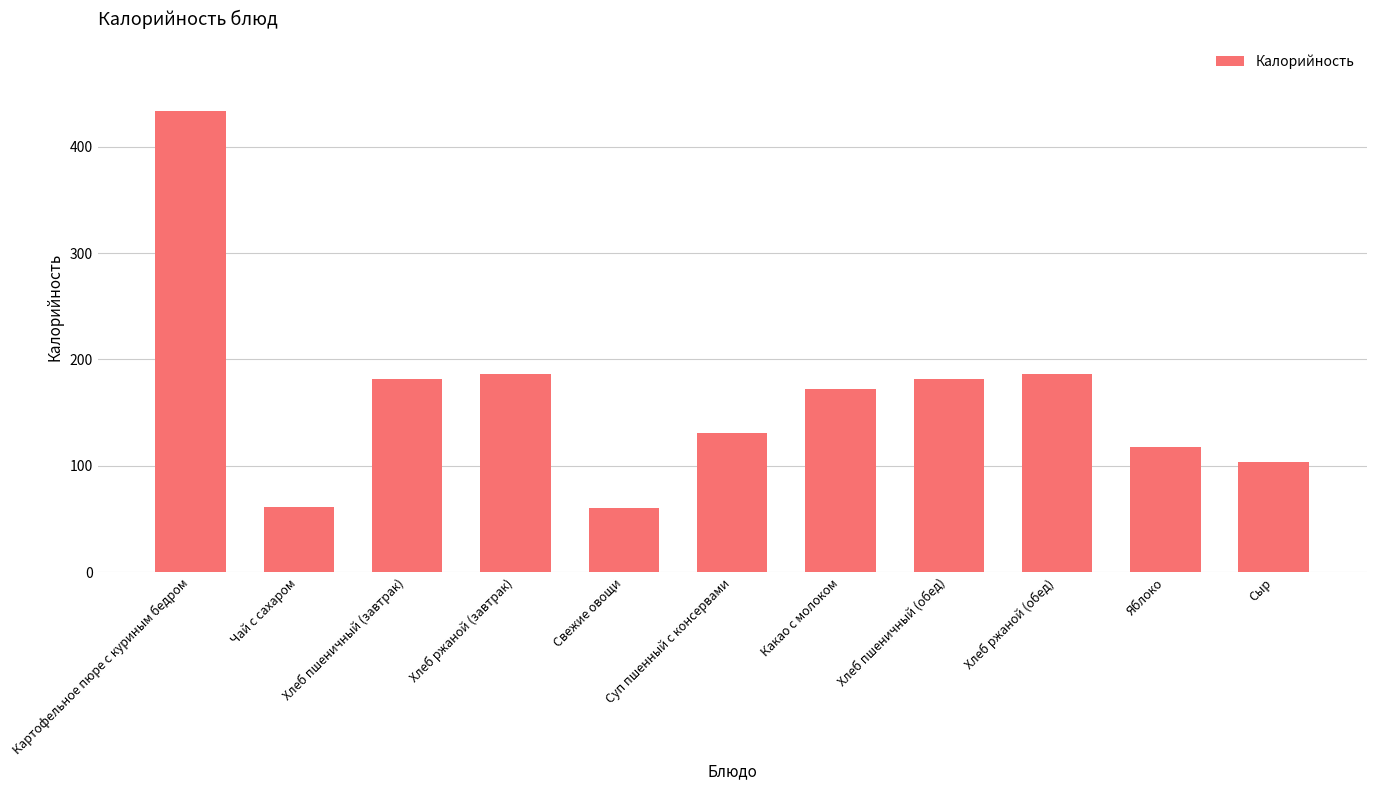

Between Суп пшенный с консервами and Хлеб пшеничный (обед), which is larger?

Хлеб пшеничный (обед)